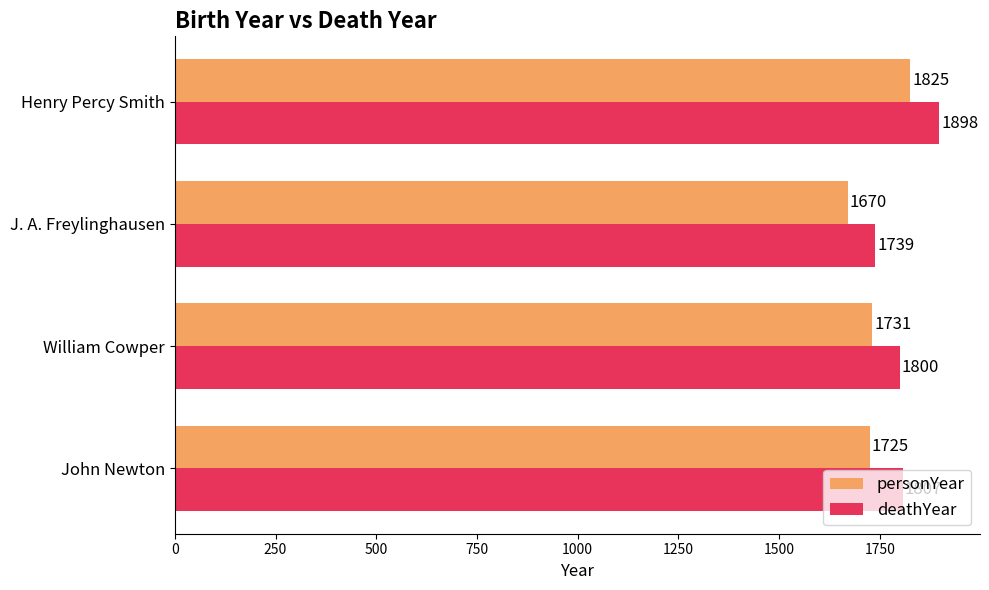

What is the difference between the second highest and second lowest values in the personYear series?

6